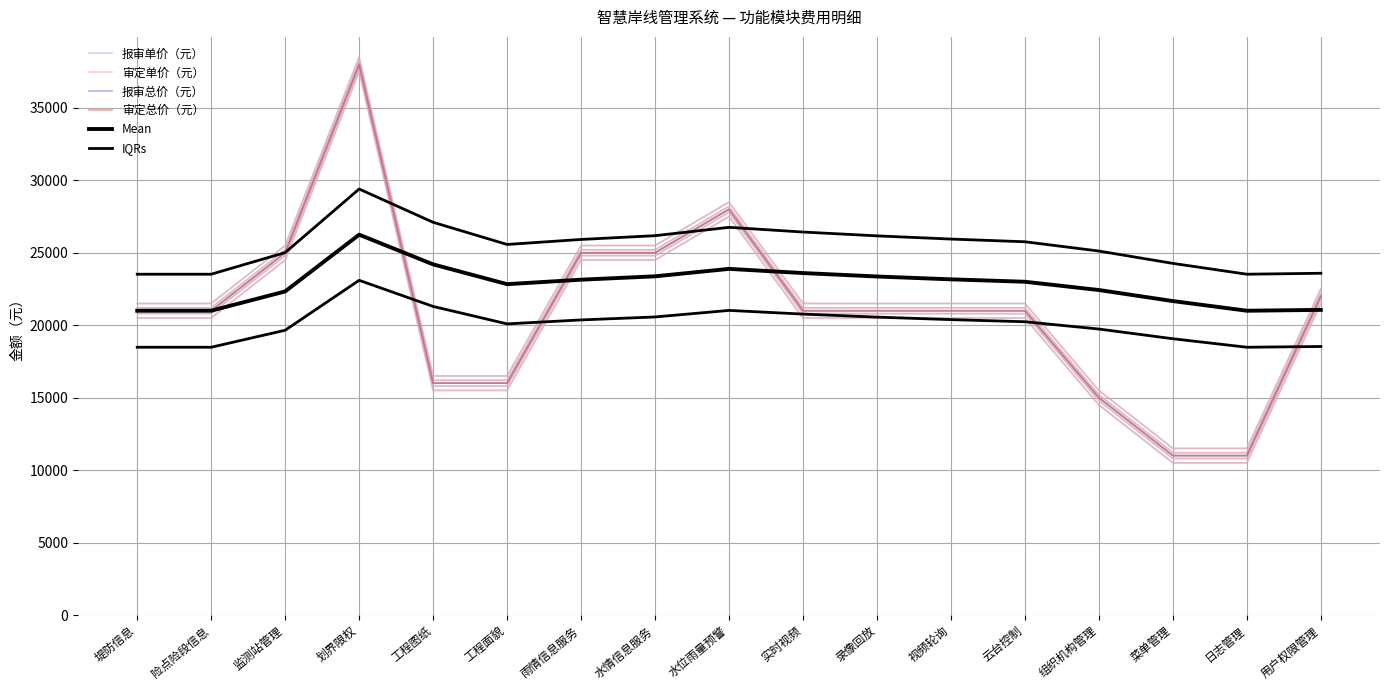

At which label does 报审单价（元） first exceed 21000?

监测站管理